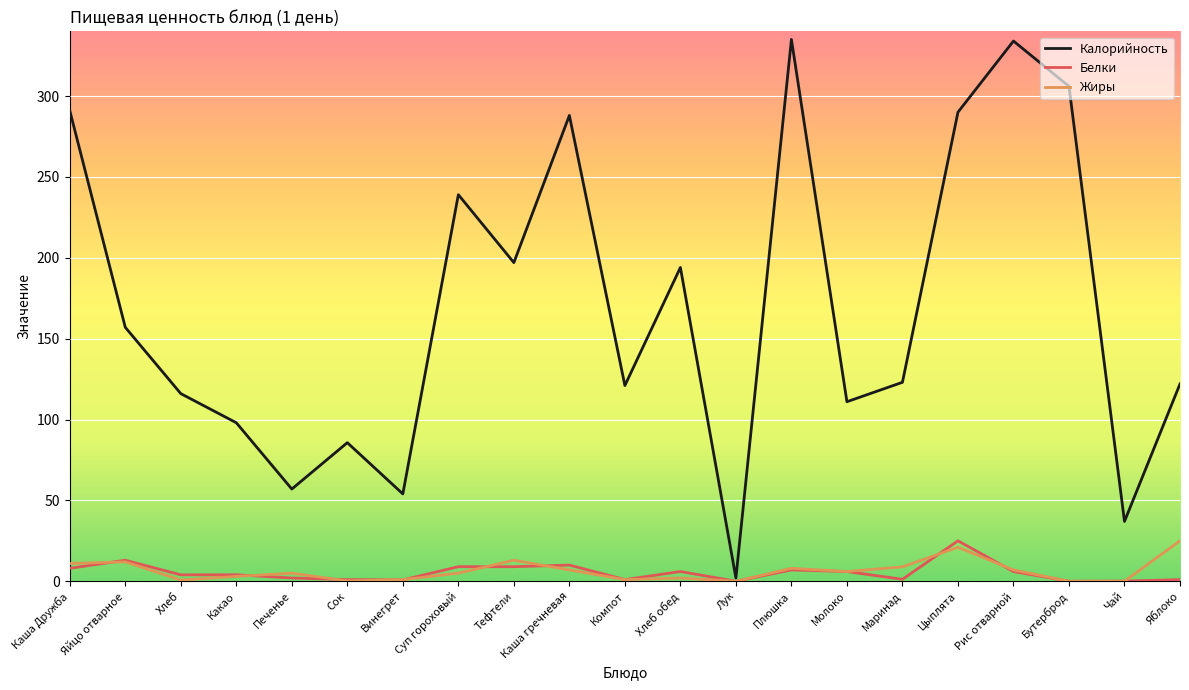

What is the total value across all series at Яйцо отварное?

182.0